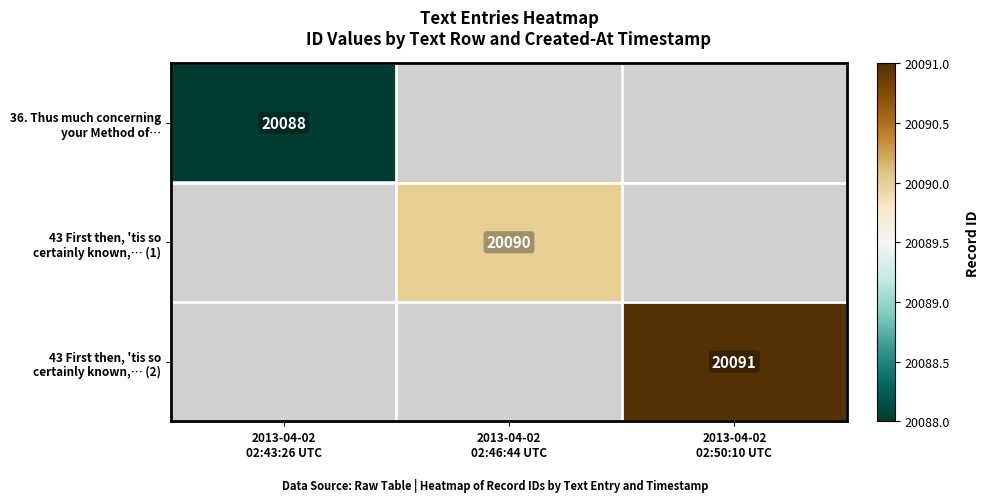

Which series has the widest spread of values?

36. Thus much concerning your Method of…